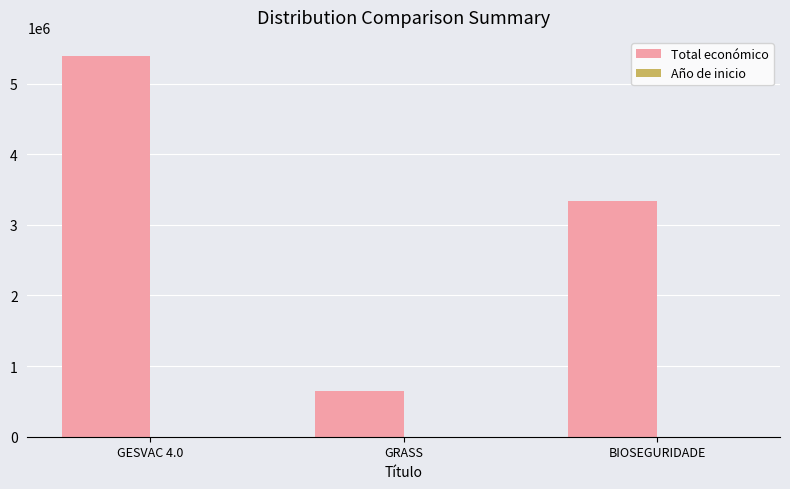

Are the bars grouped side by side (vs. stacked)?

Yes